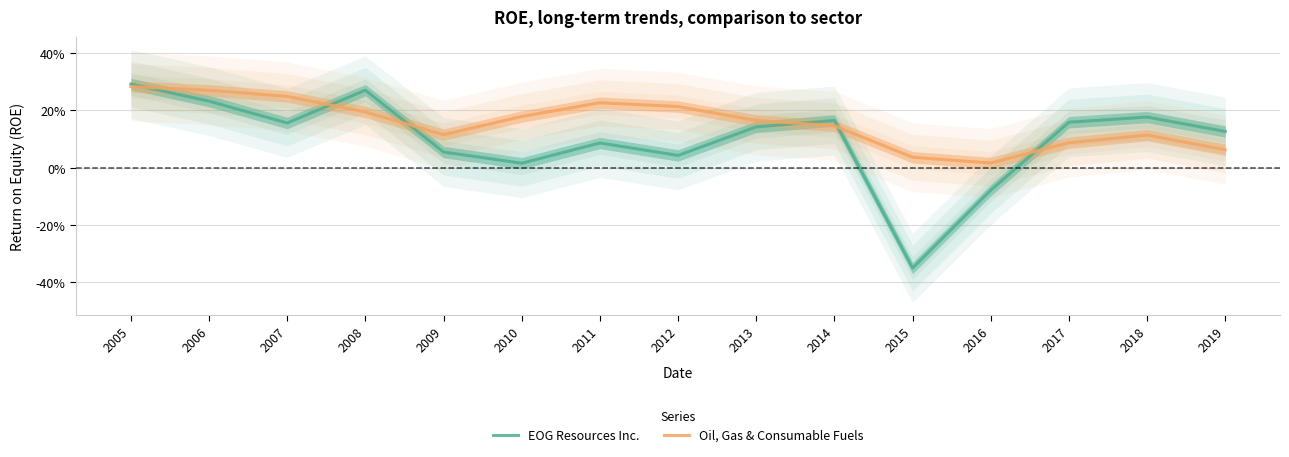

Does the chart have visible grid lines?

Yes